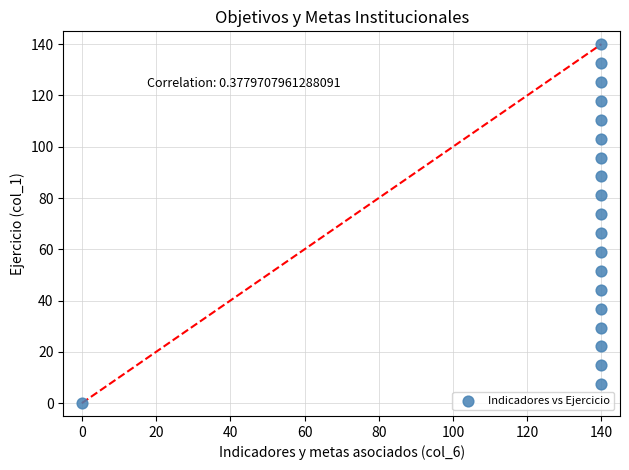

What is the range of Y values (max minus min)?

140.0